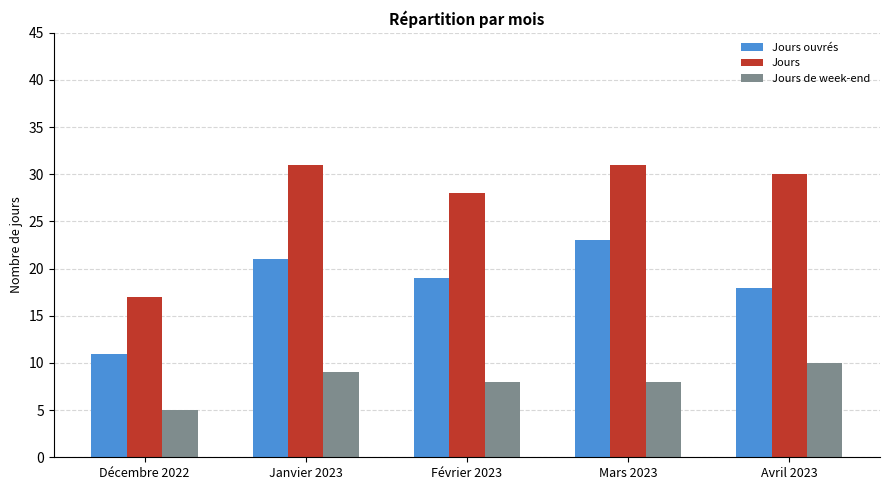

How many data points does each series have?

5